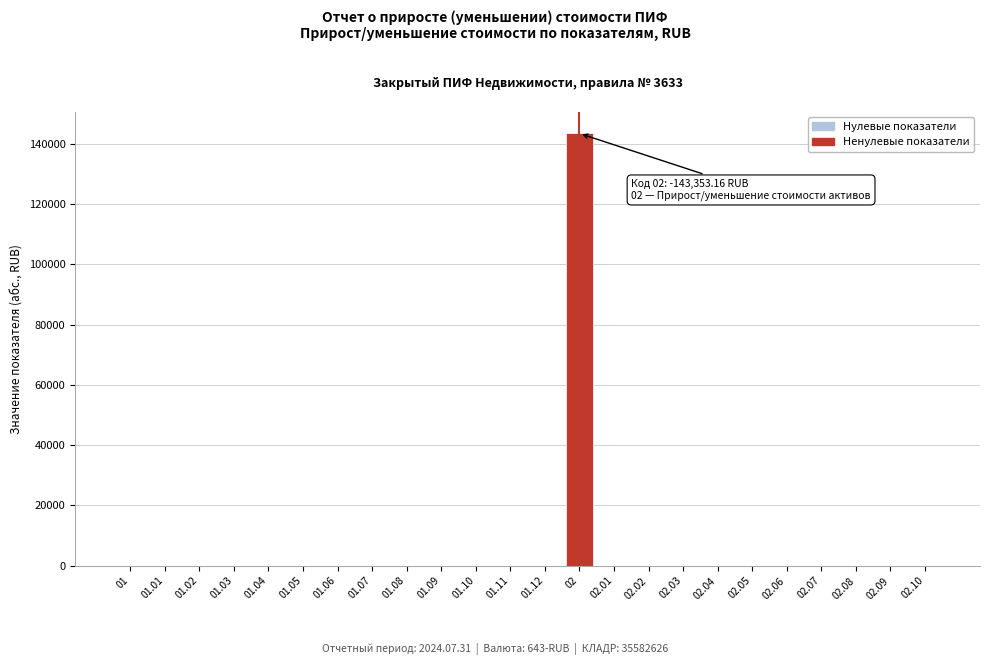

Reading right to left, transcribe all the data shown in this chart.

02.10=0.0	02.09=0.0	02.08=0.0	02.07=0.0	02.06=0.0	02.05=0.0	02.04=0.0	02.03=0.0	02.02=0.0	02.01=0.0	02=143353.2	01.12=0.0	01.11=0.0	01.10=0.0	01.09=0.0	01.08=0.0	01.07=0.0	01.06=0.0	01.05=0.0	01.04=0.0	01.03=0.0	01.02=0.0	01.01=0.0	01=0.0